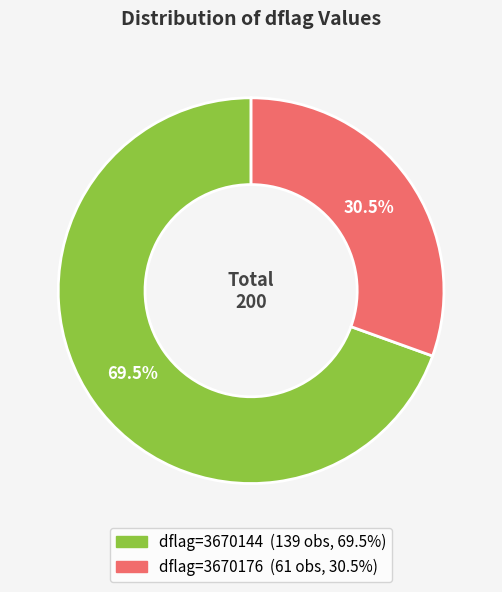

Does any single category account for the majority?

Yes